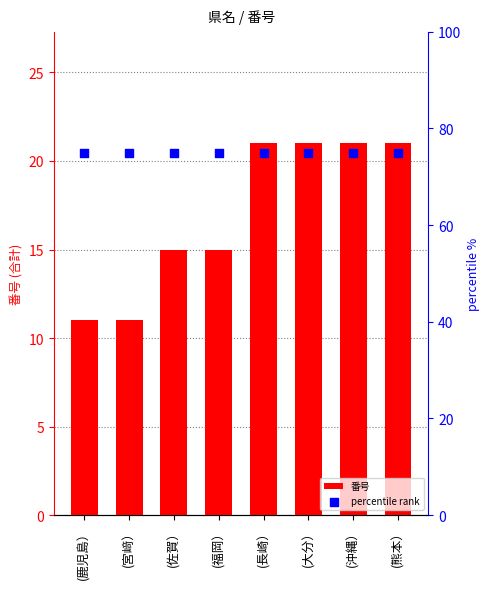

Which series has the widest spread of Y values?

番号